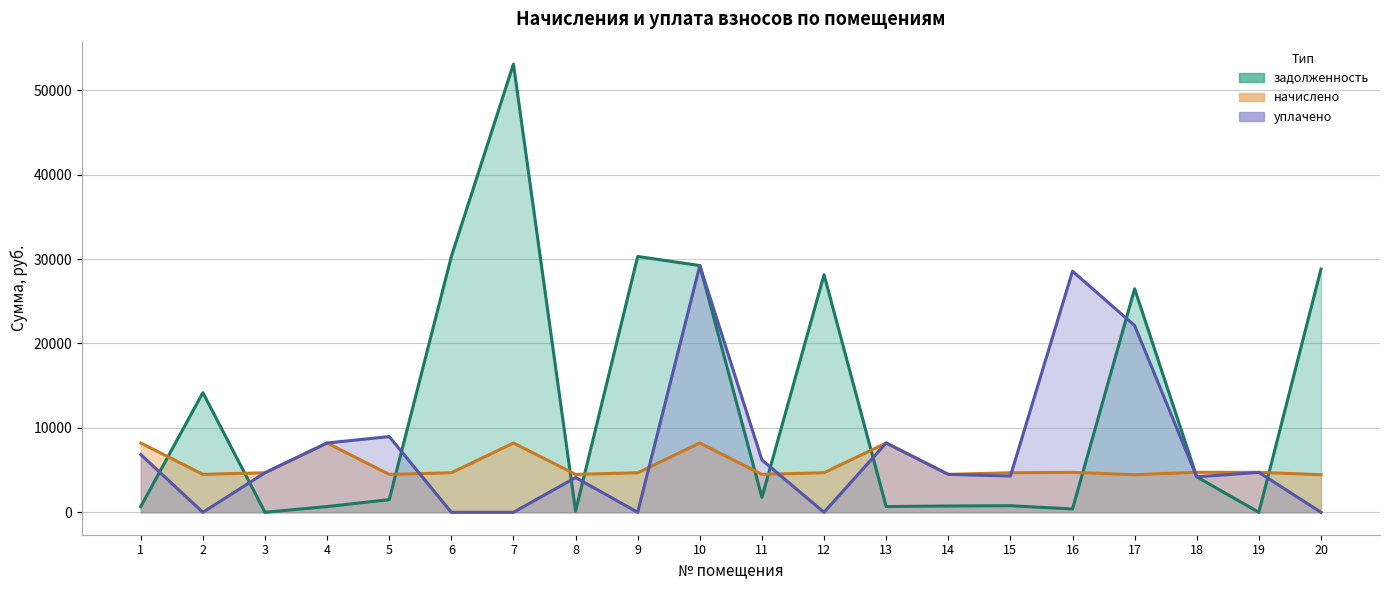

Which has a higher value, 14 or 10?

10